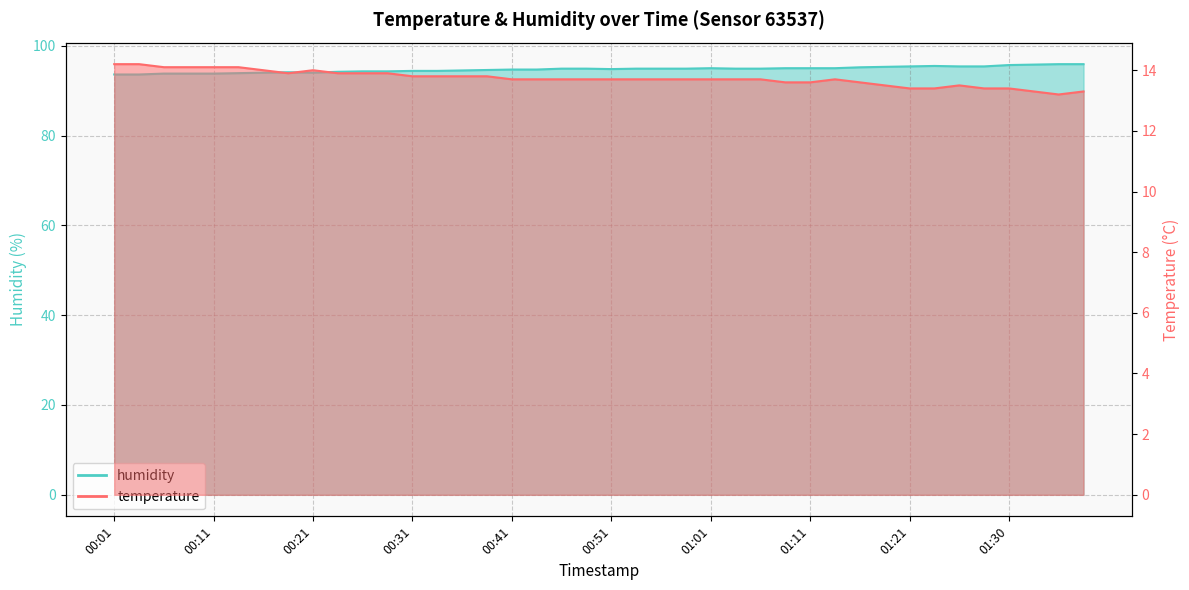

How many interior local peaks does the humidity series have?

3